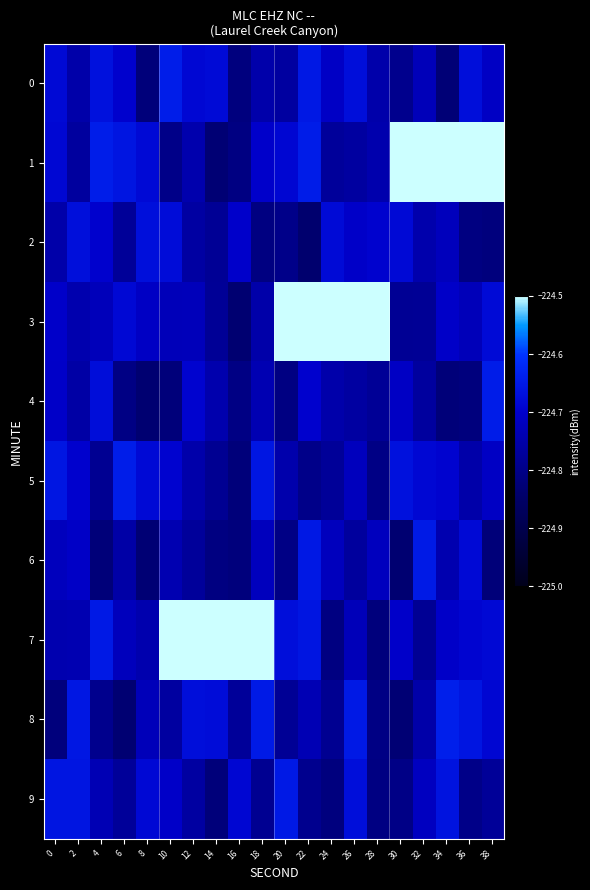

Between 4 and 34, which is larger?

4